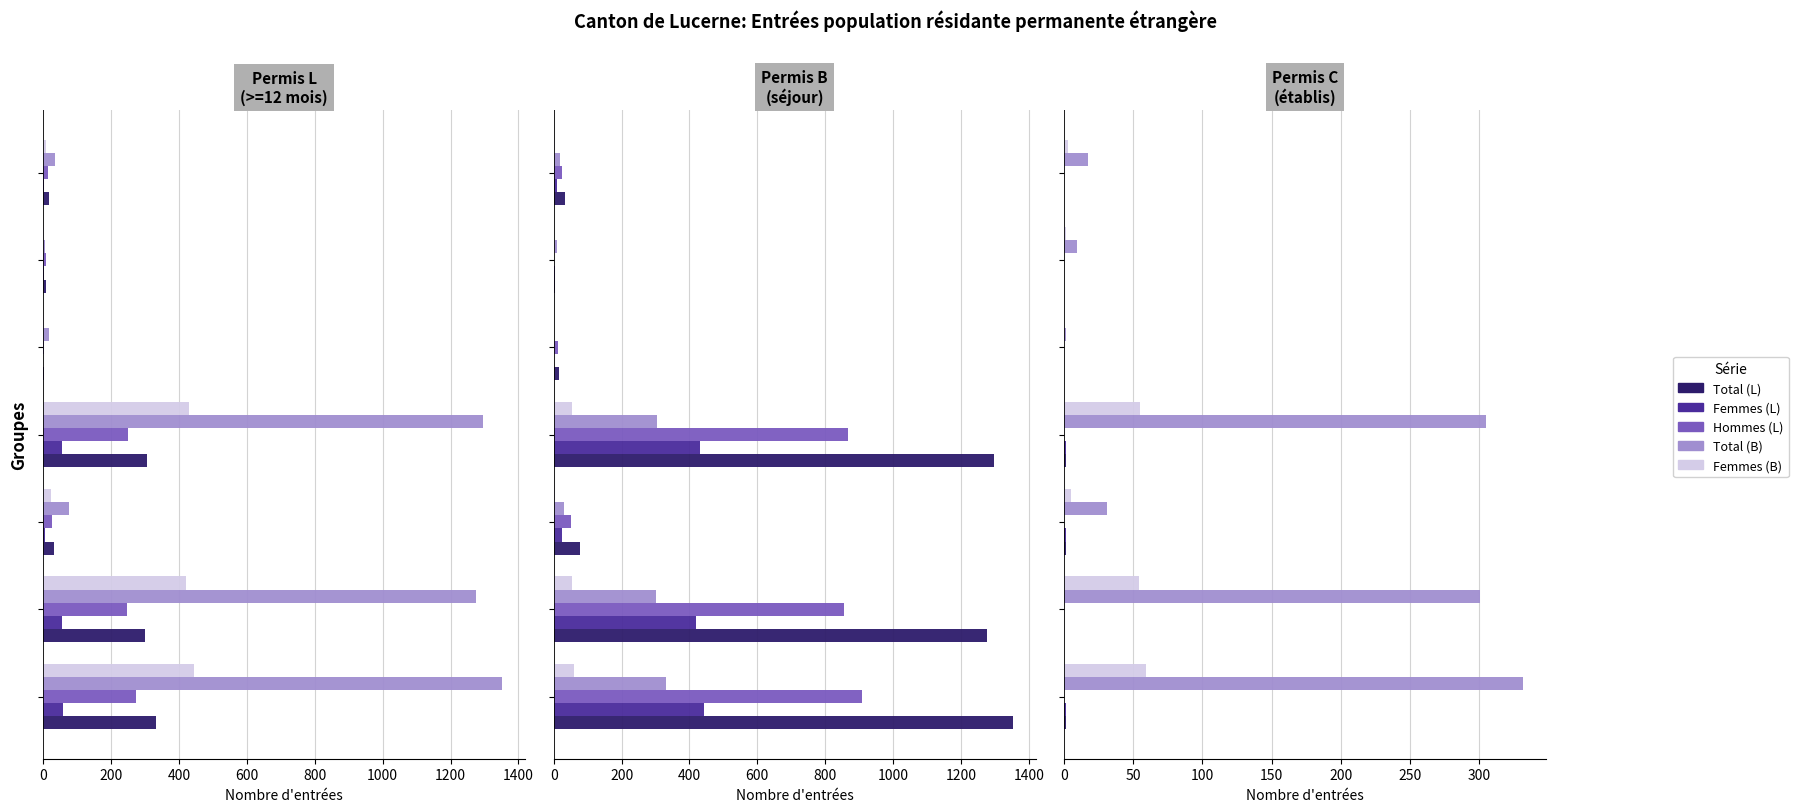

At how many categories does at least one series exceed 951?

3